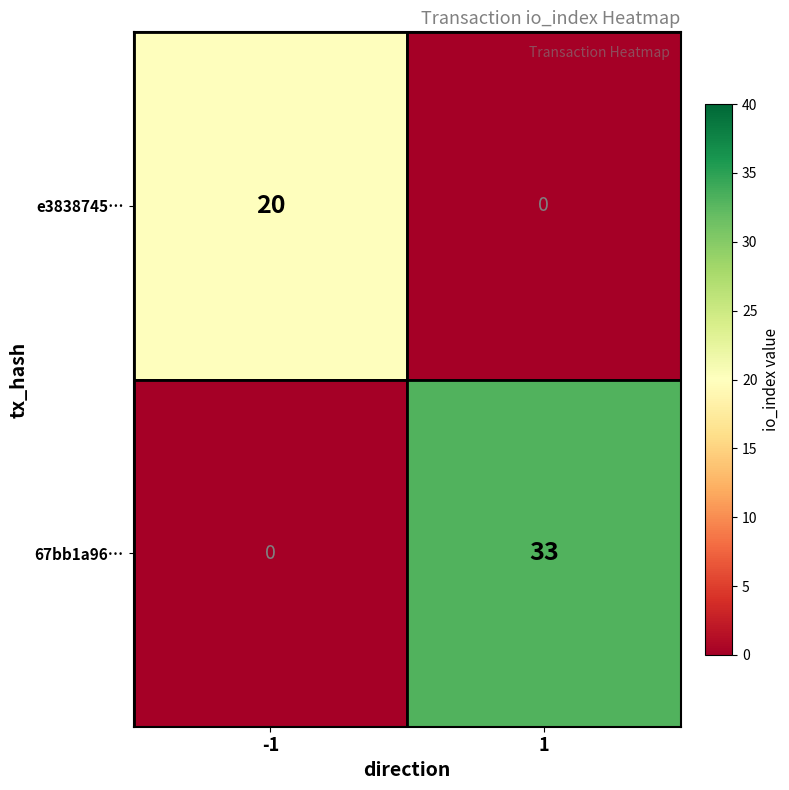

What is the total value across all series at 1?

33